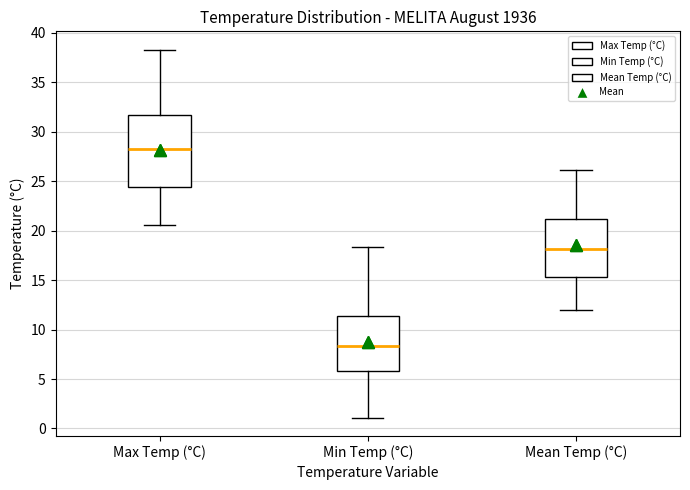

Which box has the lowest median line?

Min Temp (°C)